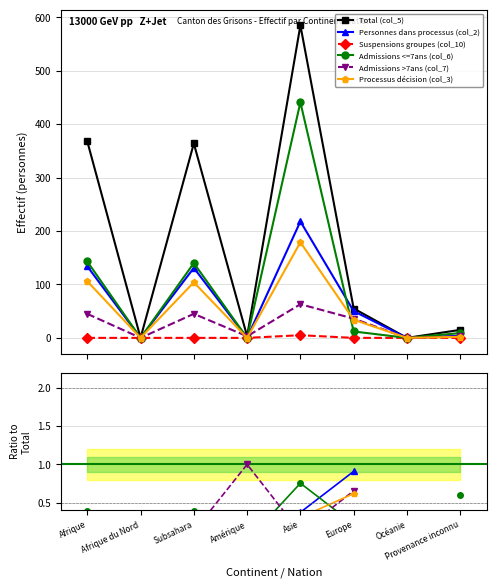

What is the difference between the Admissions >7ans (col_7) values at Subsahara and Océanie?

45